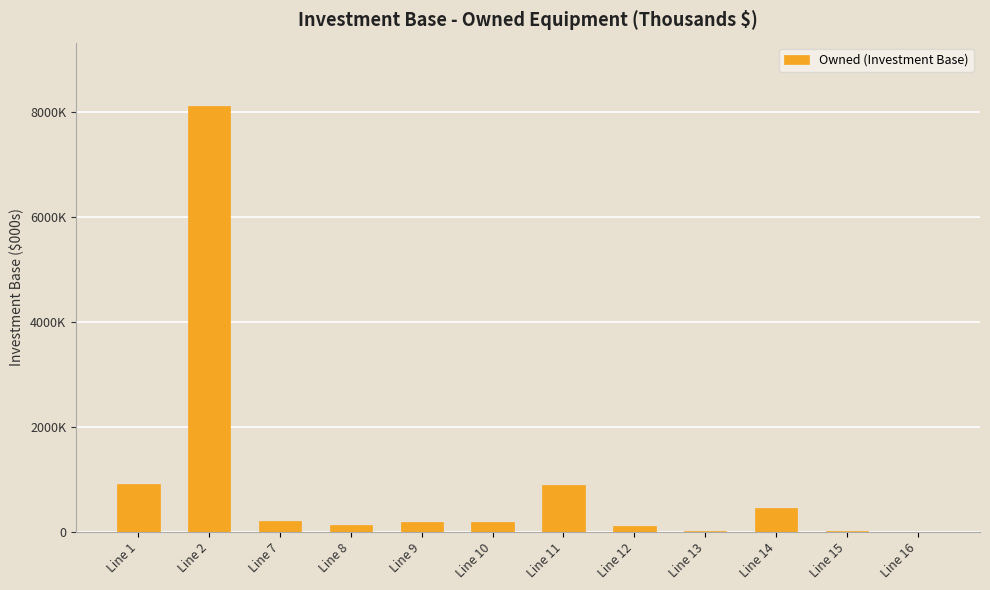

Reading left to right, list all the values displayed in this chart.

Line 1=912562	Line 2=8105042	Line 7=212396	Line 8=133210	Line 9=180774	Line 10=186014	Line 11=891056	Line 12=104304	Line 13=13674	Line 14=446711	Line 15=10043	Line 16=236